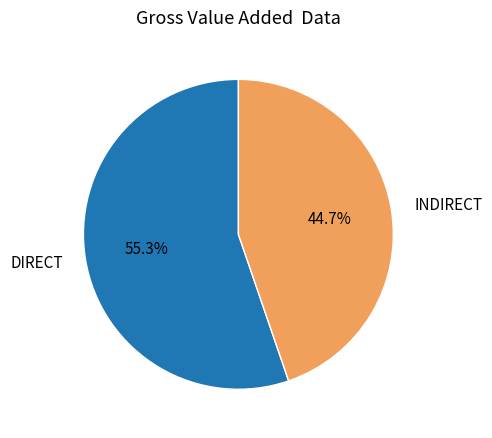

What is the largest slice in the pie chart?

DIRECT